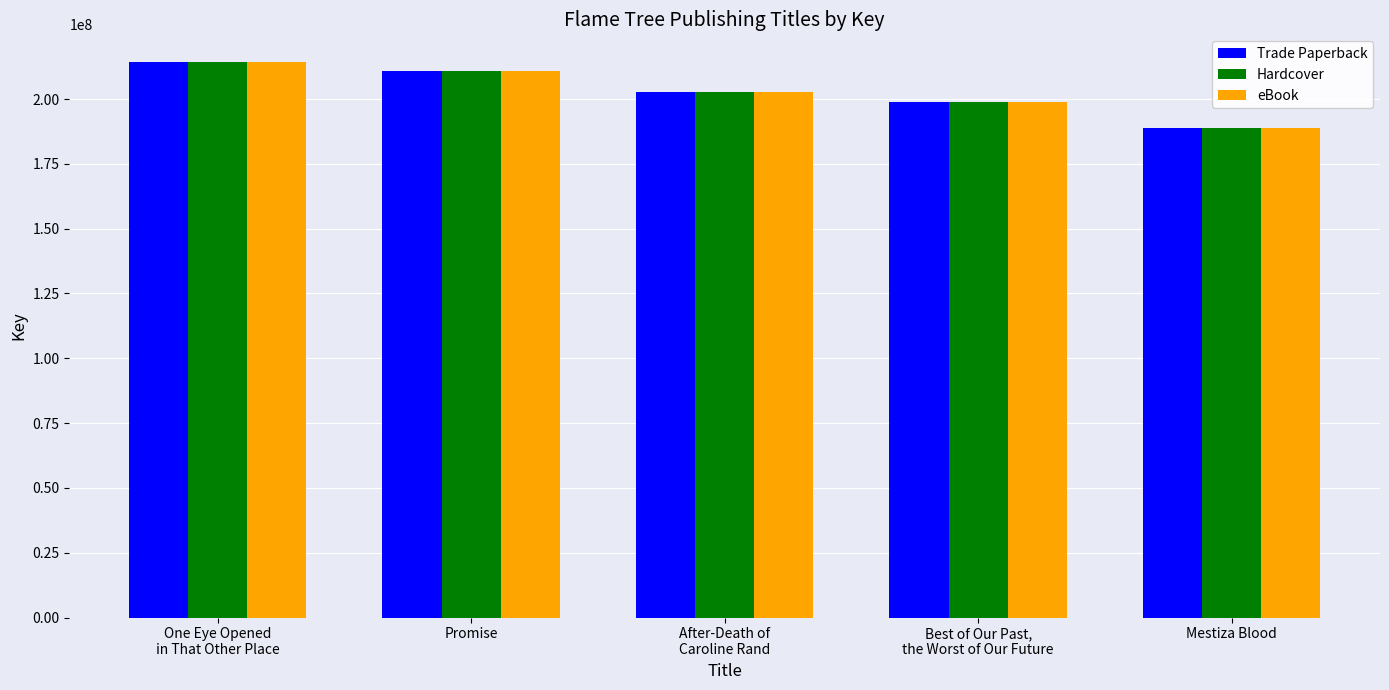

What is the label of the 1st bar from the right?

Mestiza Blood